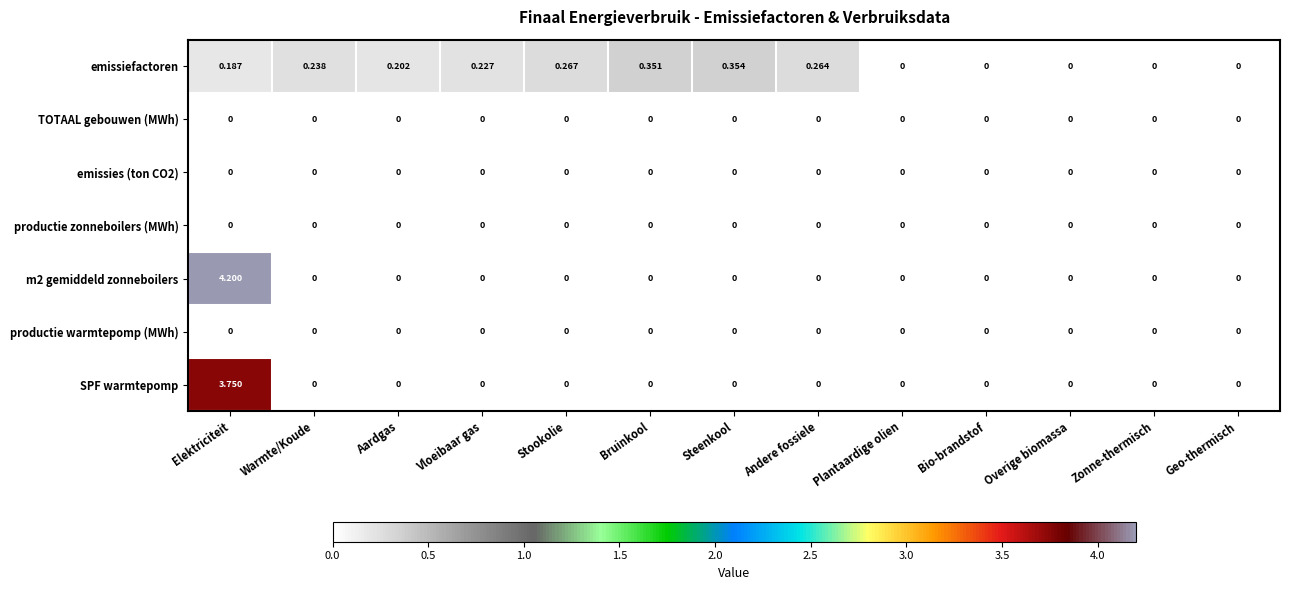

At which category is the sum across all series the highest?

Elektriciteit